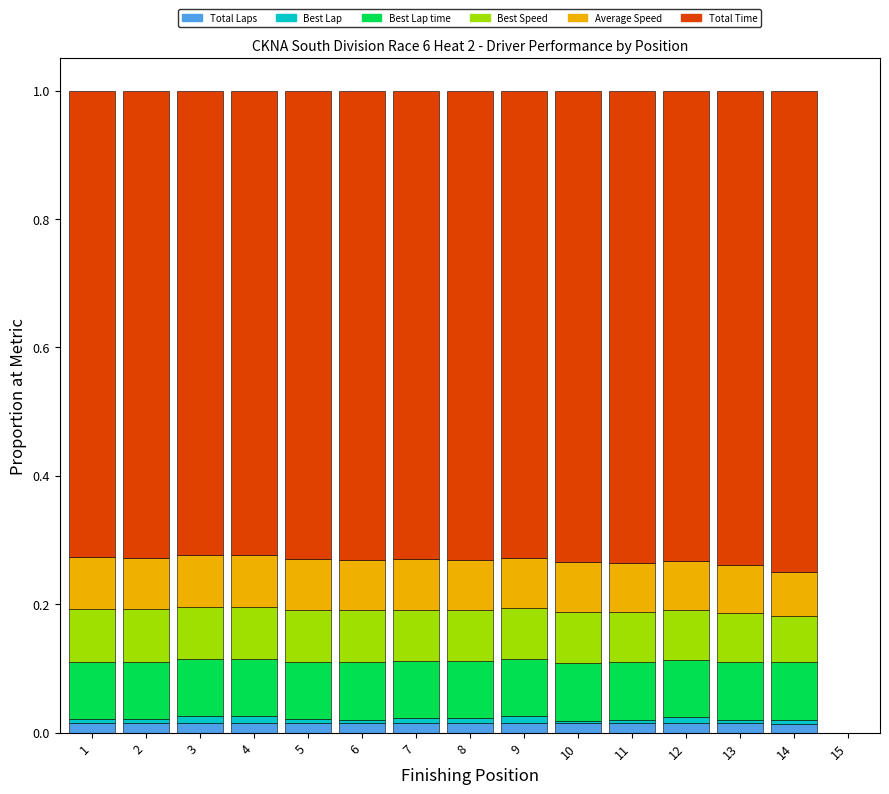

Are the bars horizontal?

No